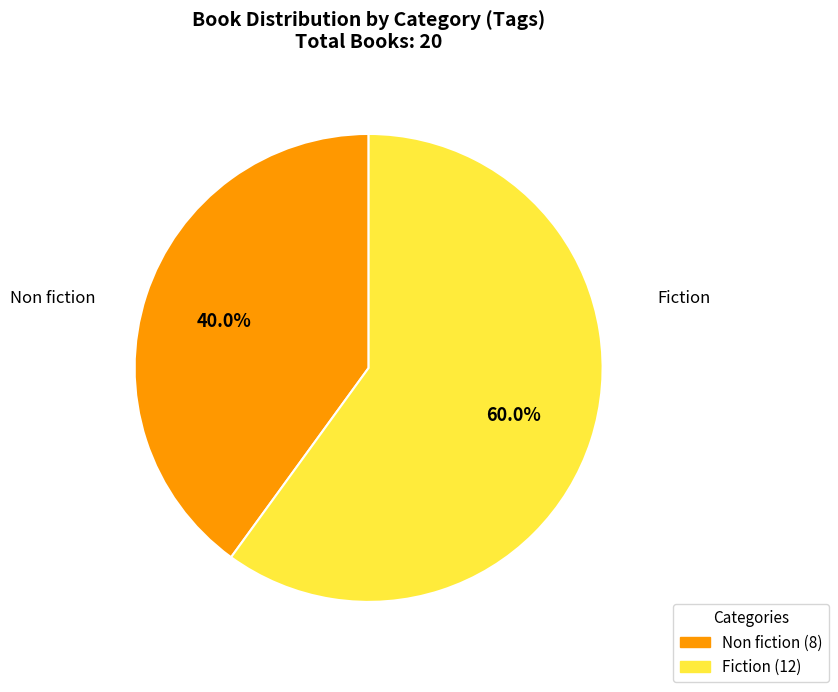

What is the smallest slice in the pie chart?

Non fiction